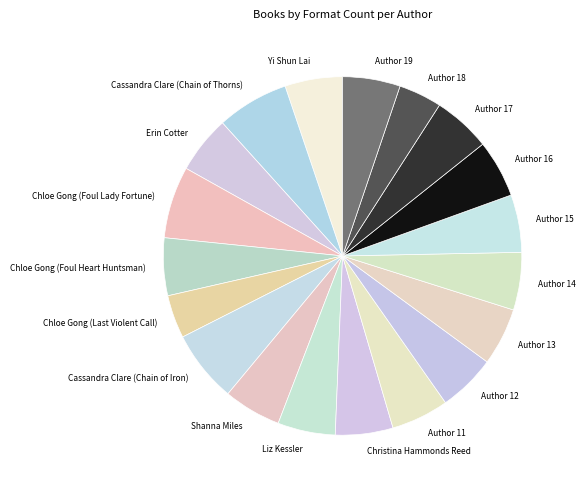

Count the number of slices in the pie.

19